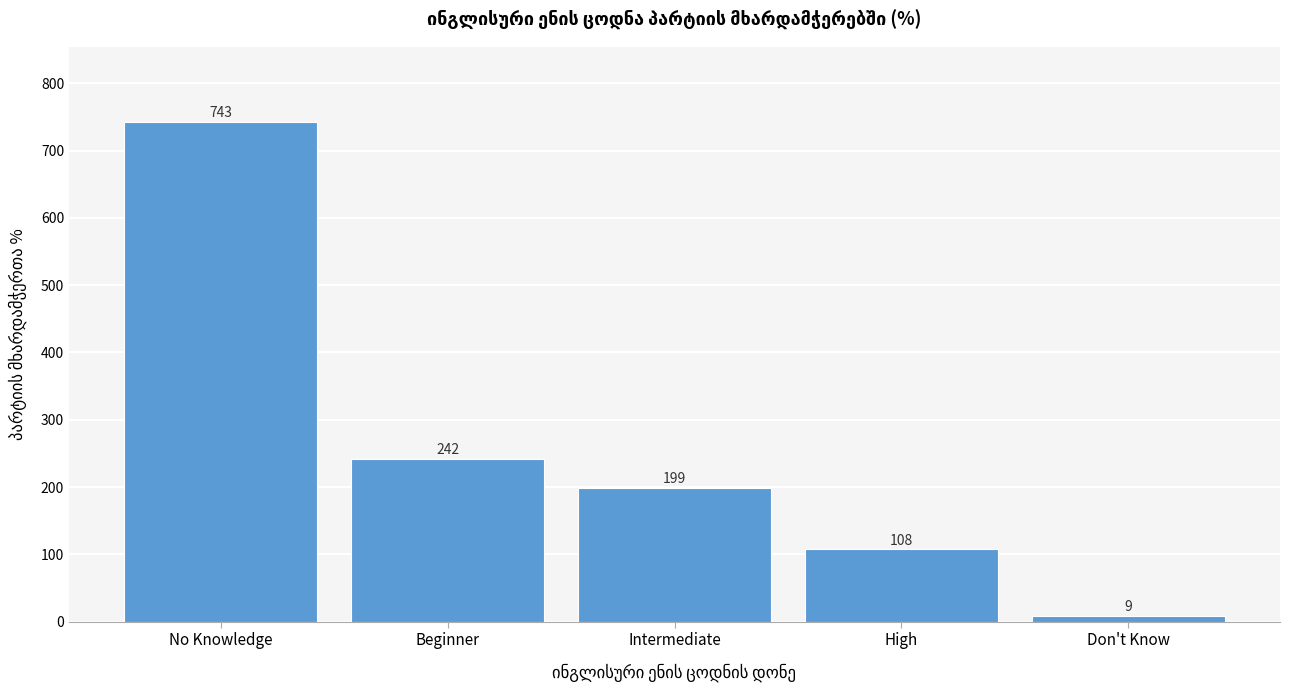

Reading right to left, what are all the values shown in this chart?

9	108	199	242	743